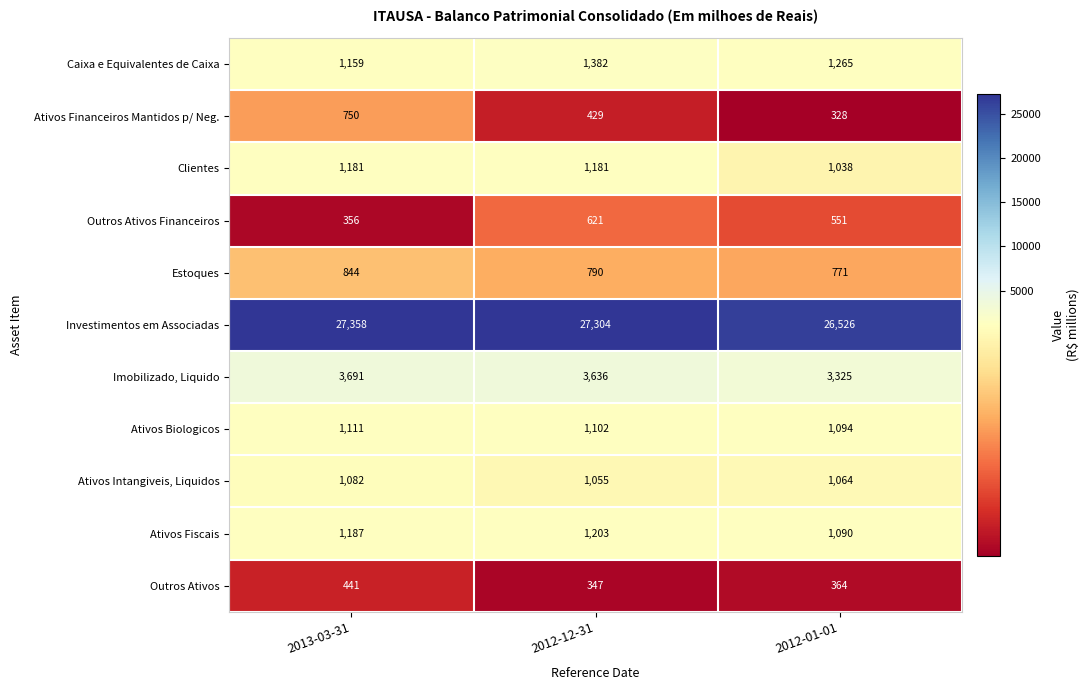

True or false: Ativos Financeiros Mantidos p/ Neg. has a value of 536 at 2012-01-01.

False